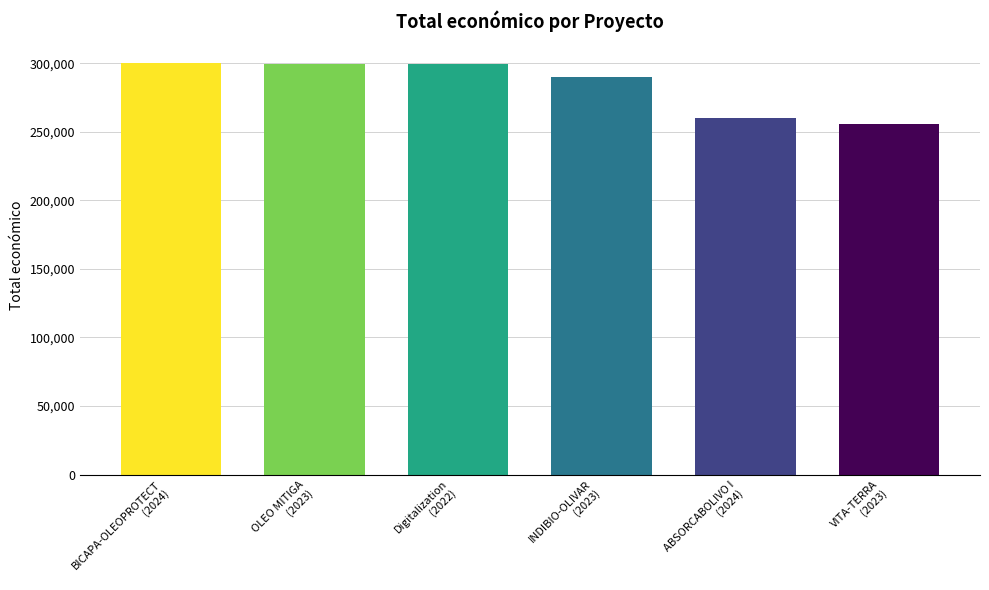

What value does the data have at VITA-TERRA
(2023)?

255921